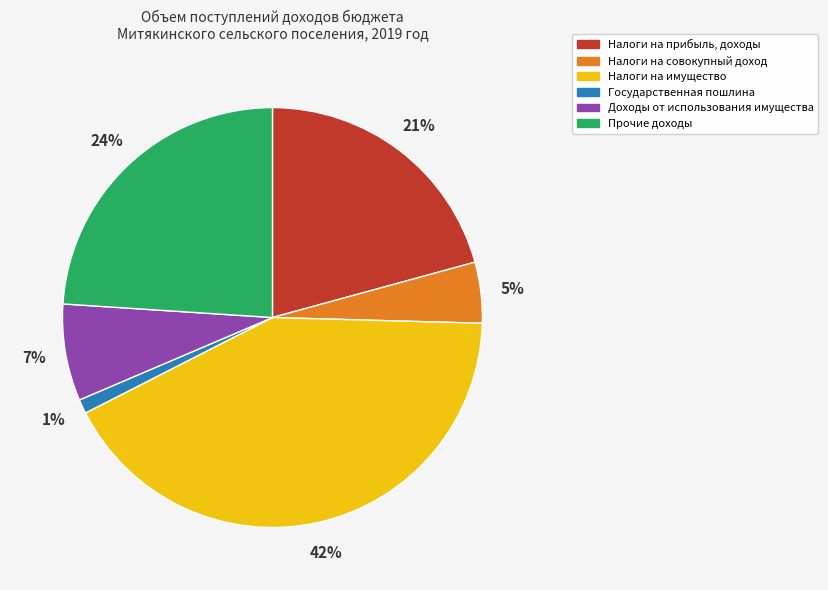

To the nearest percent, what is the average slice percentage?

17%